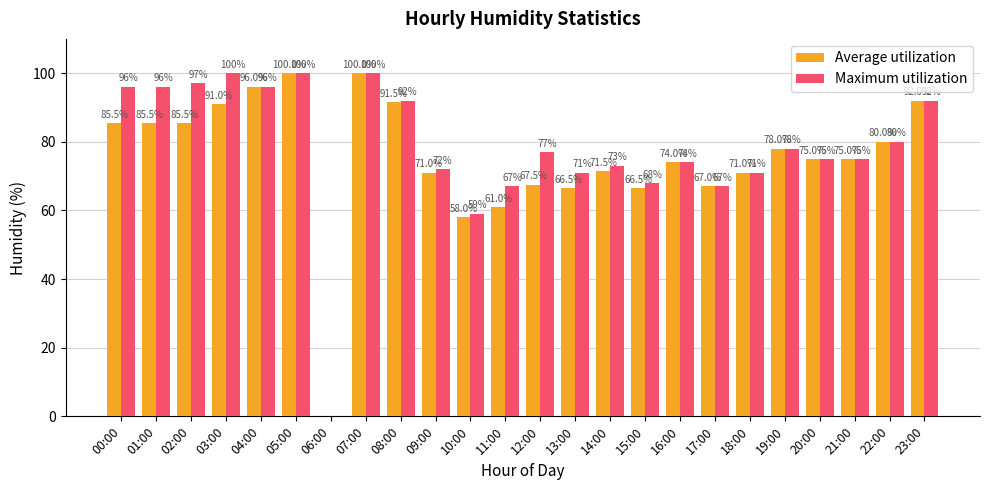

Reading left to right, what are all the values shown in this chart?

Average utilization: 85.5	85.5	85.5	91.0	96.0	100.0	0.0	100.0	91.5	71.0	58.0	61.0	67.5	66.5	71.5	66.5	74.0	67.0	71.0	78.0	75.0	75.0	80.0	92.0
Maximum utilization: 96.0	96.0	97.0	100.0	96.0	100.0	0.0	100.0	92.0	72.0	59.0	67.0	77.0	71.0	73.0	68.0	74.0	67.0	71.0	78.0	75.0	75.0	80.0	92.0